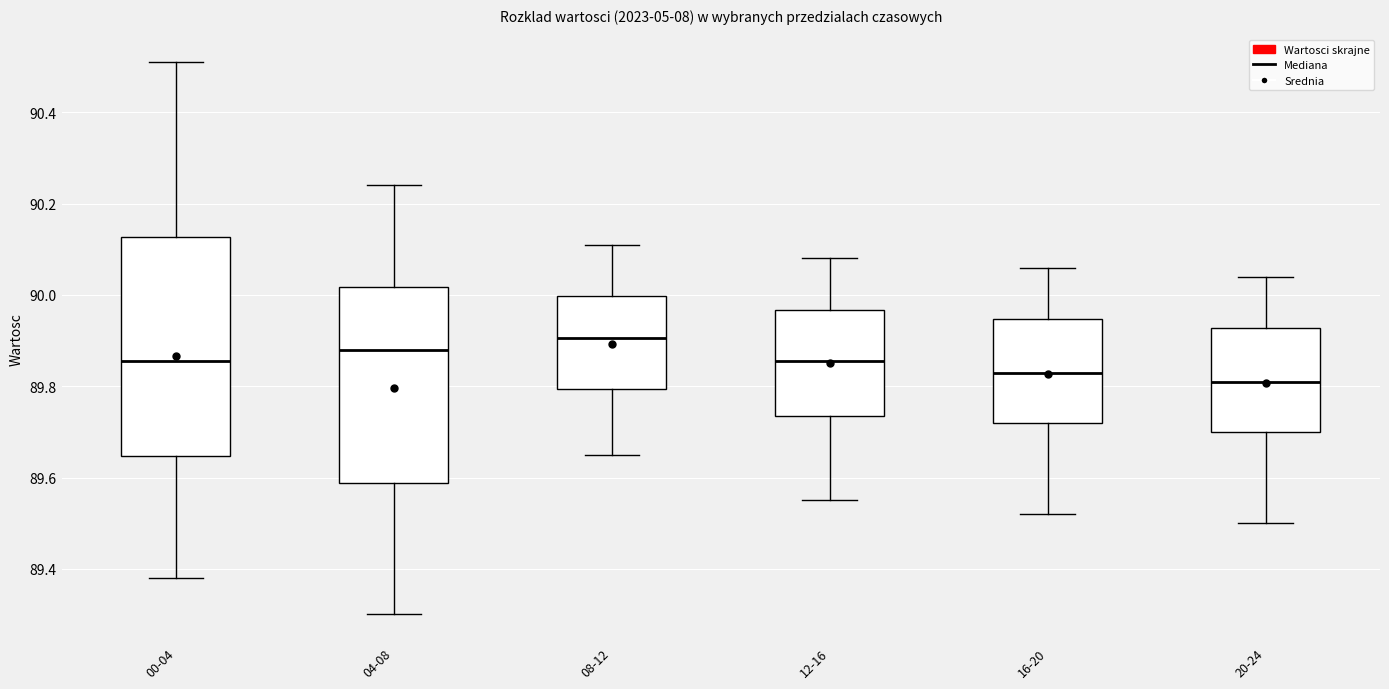

Which box is the tallest, from its lower edge to its upper edge?

00-04